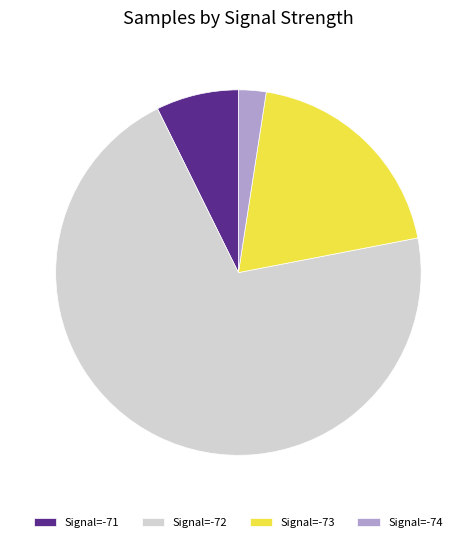

Rank the categories by value from lowest to highest.

Signal=-74, Signal=-71, Signal=-73, Signal=-72